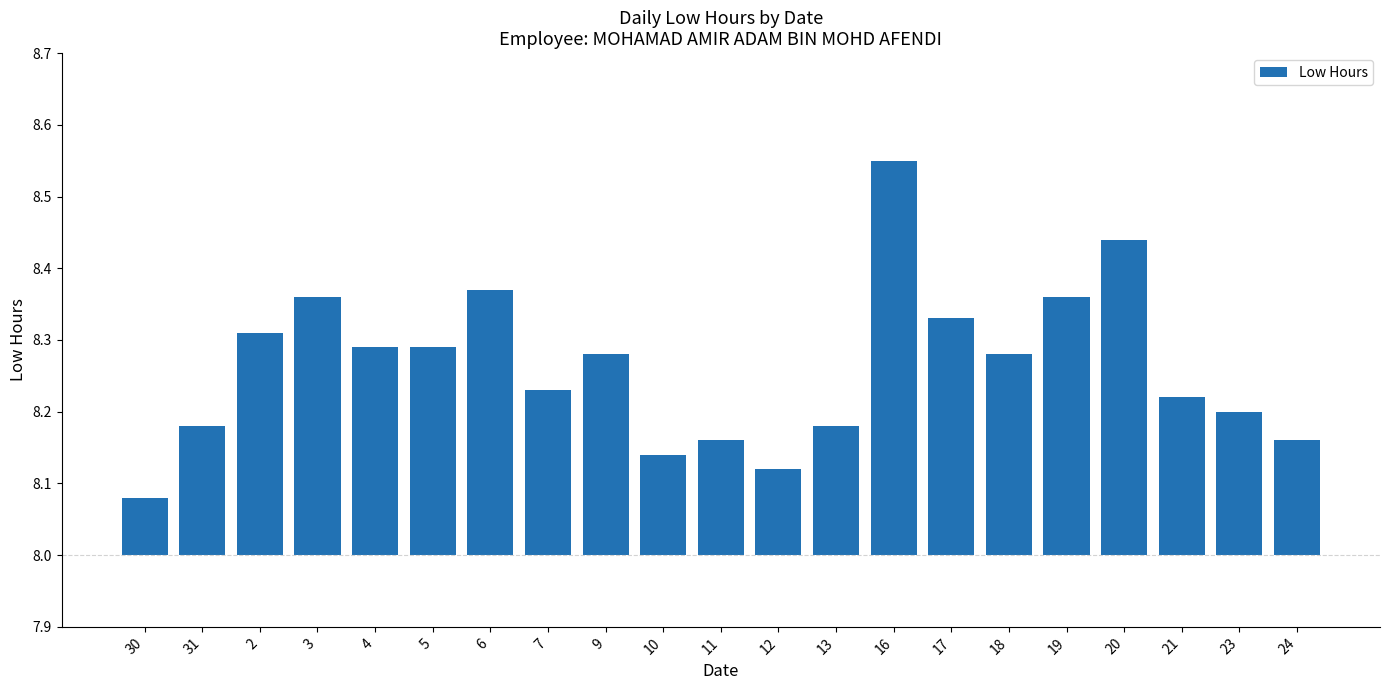

How many series are shown in this chart?

1